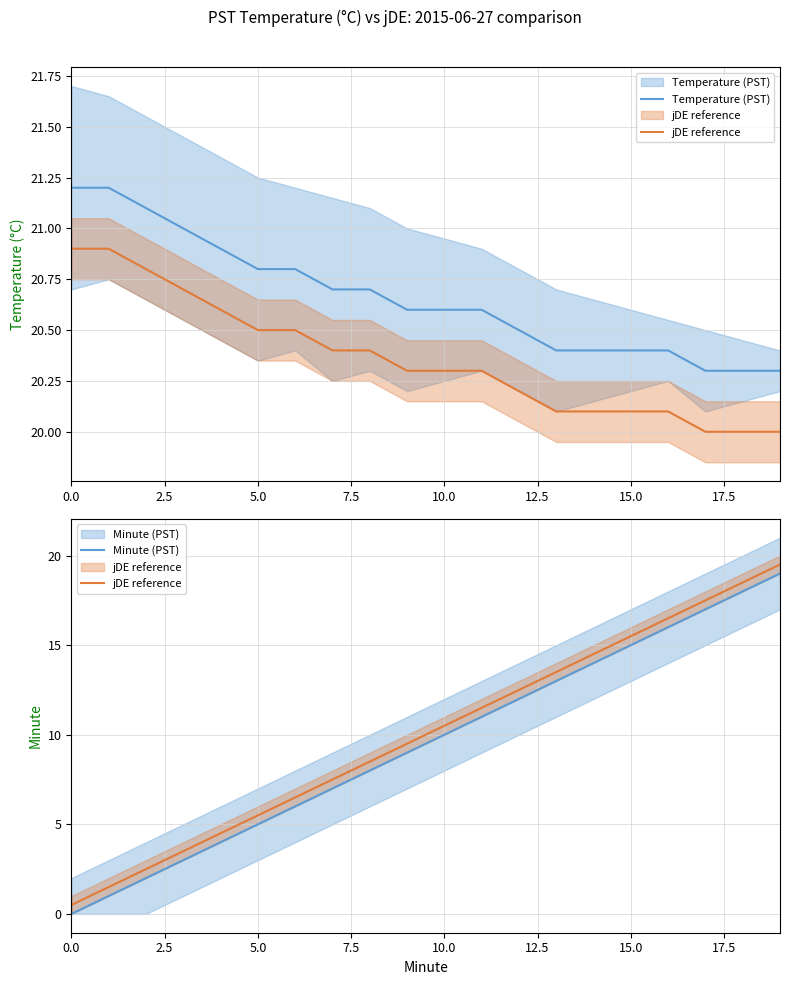

What is the sum of the Minute (PST) values at 11 and 15?

26.0